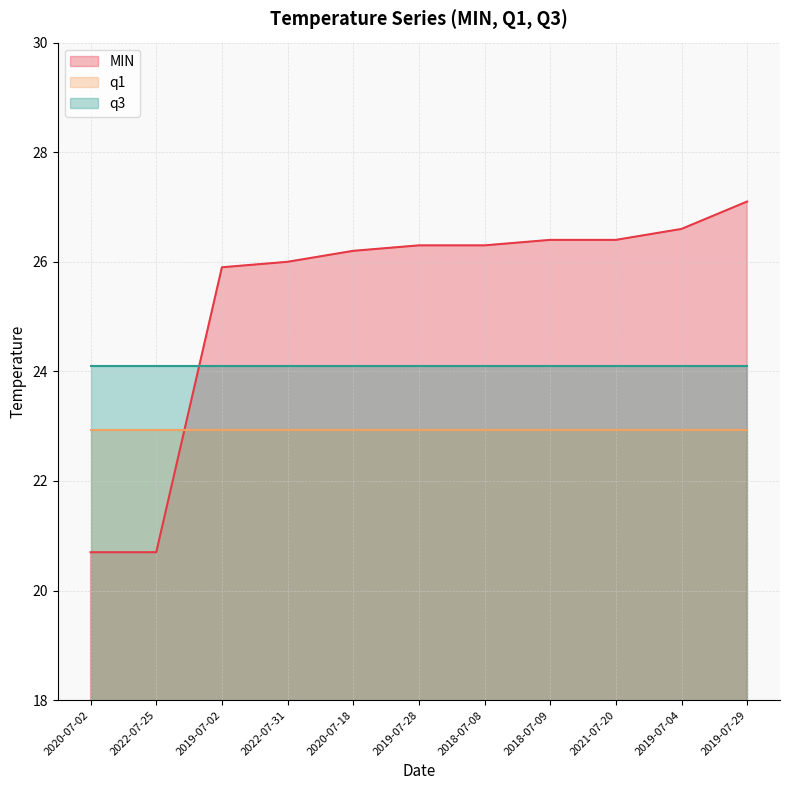

What is the average value of the q3 series?

24.1